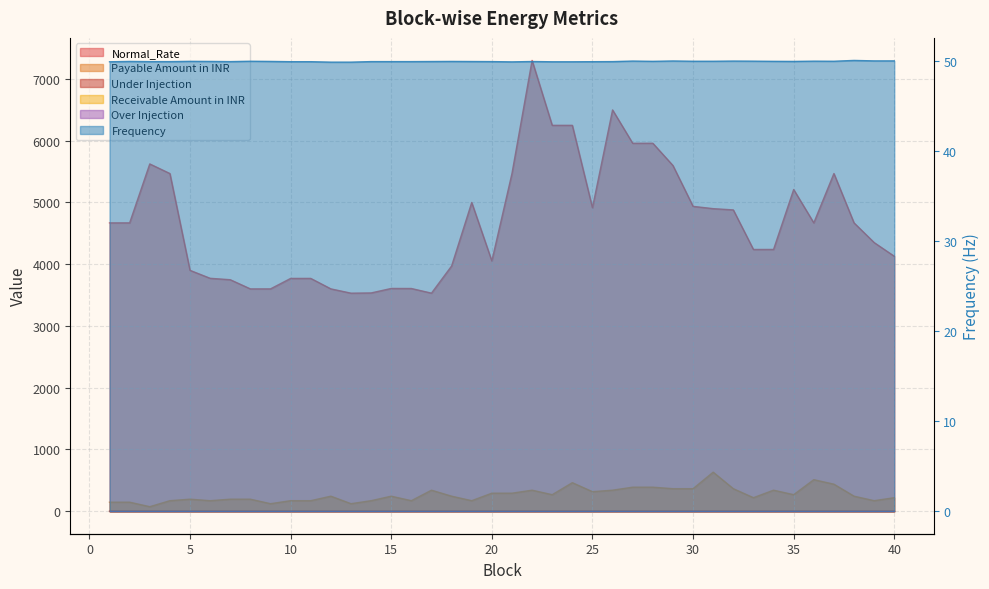

At which category does the chart reach its peak across all series?

22